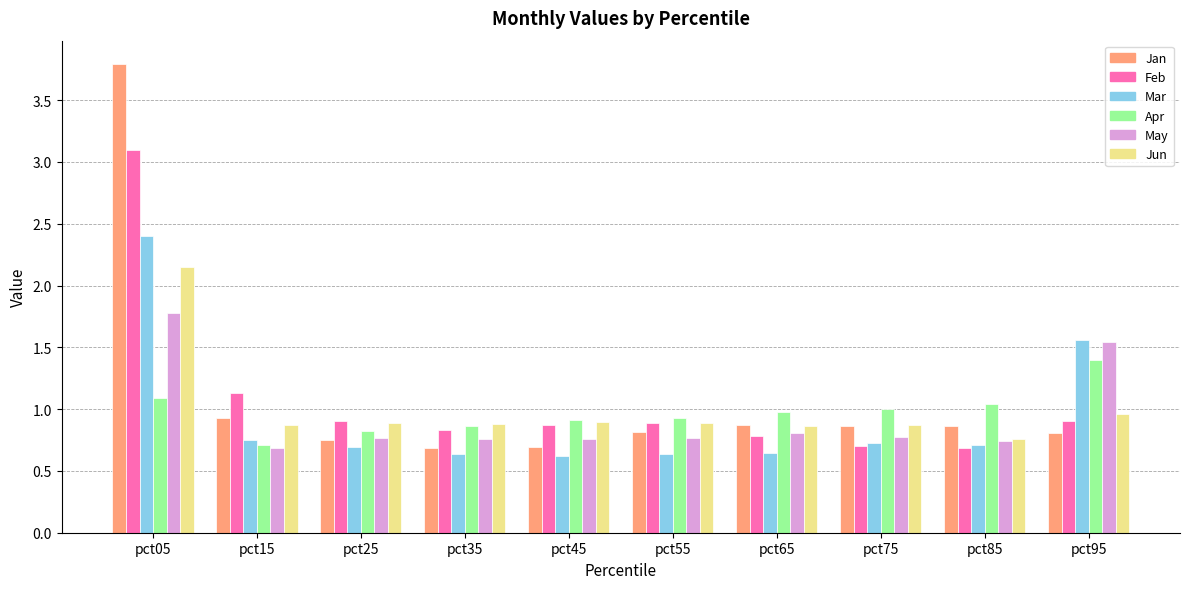

Is it true that May equals 1.1 at pct75?

False